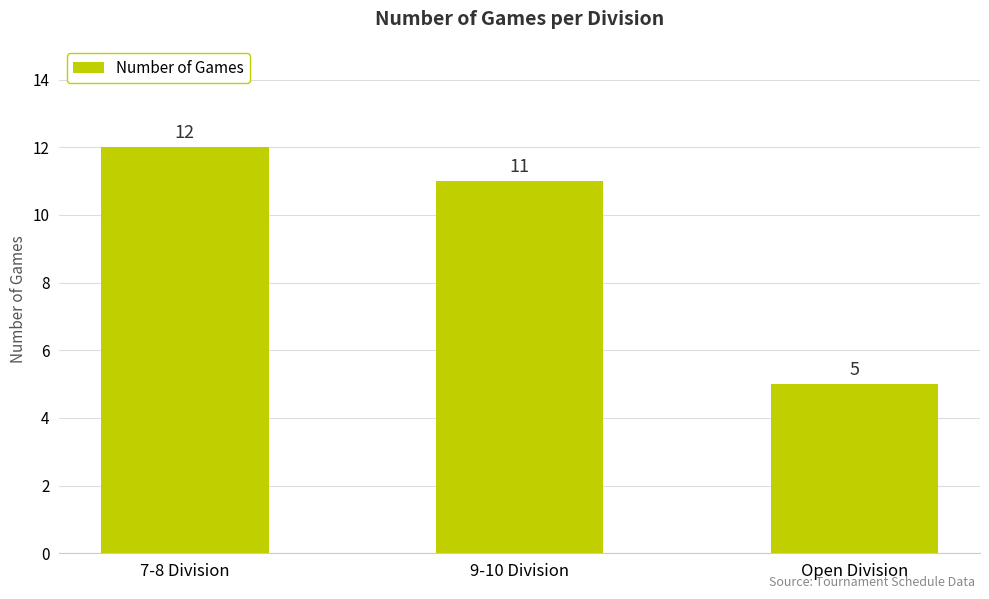

What is the label of the 1st bar from the left?

7-8 Division